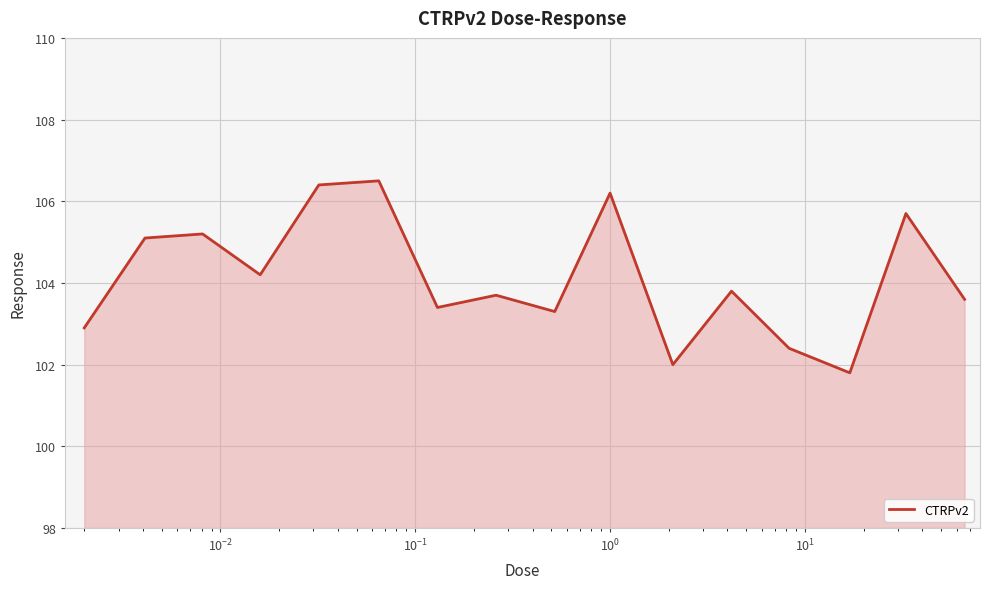

How many values exceed 103?

12